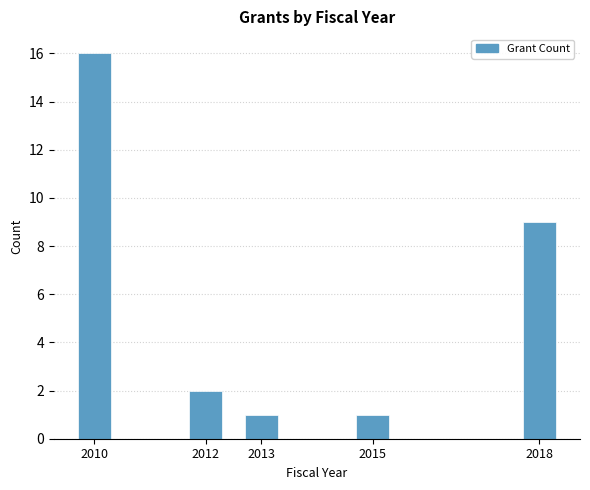

Reading left to right, extract all data points from this chart.

16	2	1	1	9